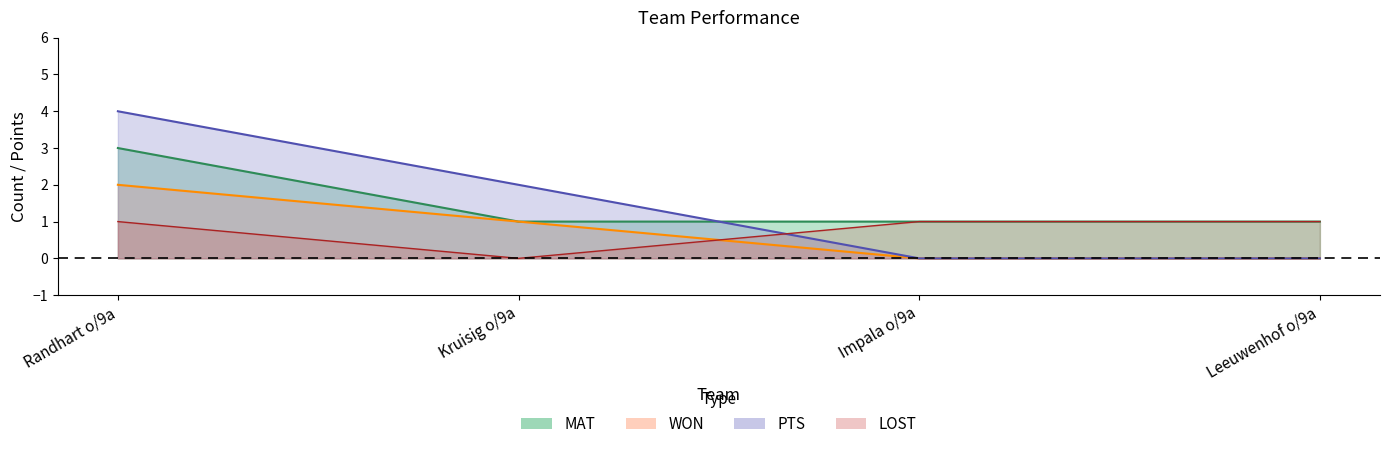

How many distinct data groups are displayed?

4